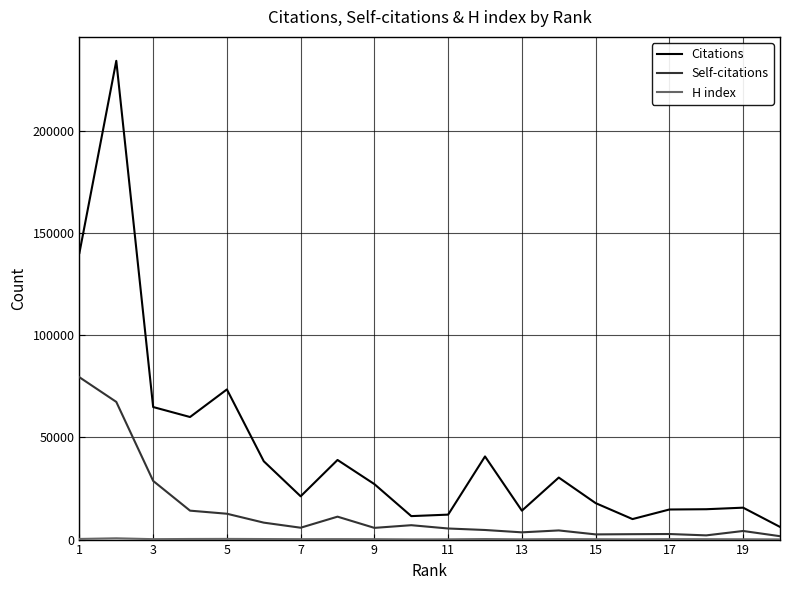

Which series has the largest total across all categories?

Citations